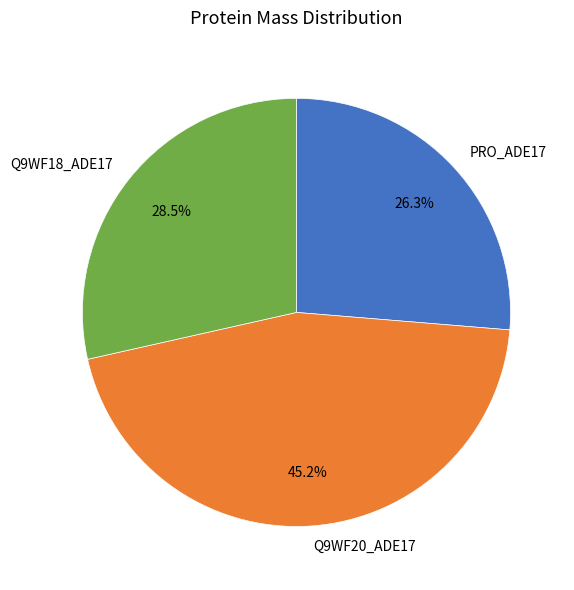

How much of the chart is everything except Q9WF18_ADE17?

71.5%